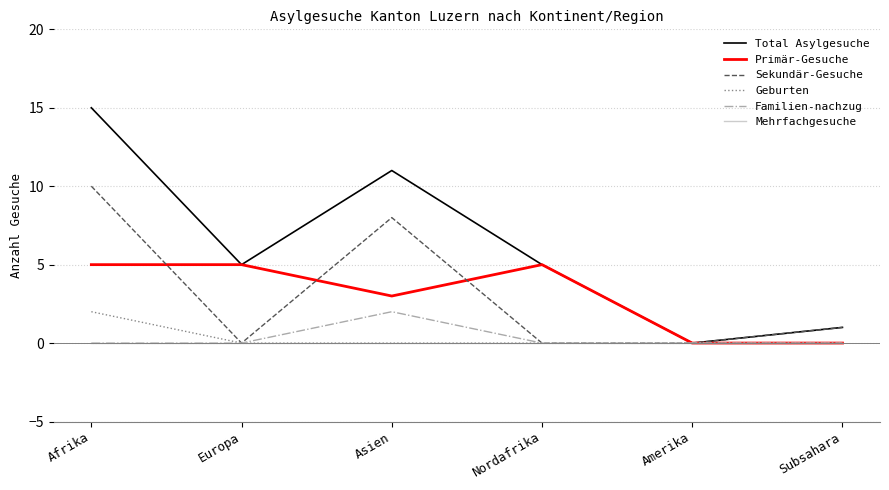

Is it true that Primär-Gesuche equals 9 at Nordafrika?

False